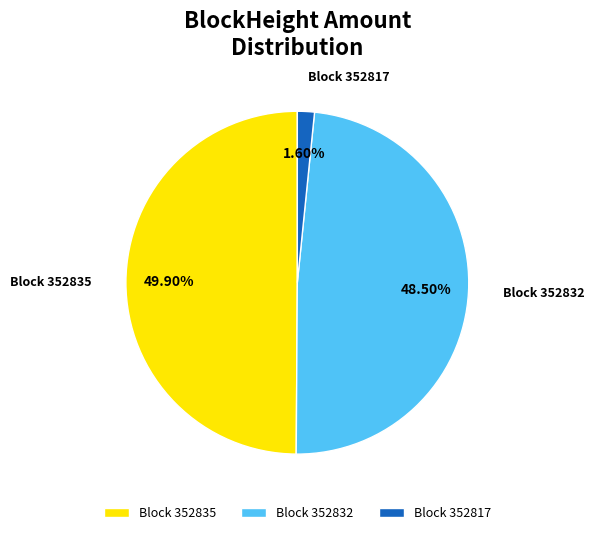

Is Block 352832 the majority of the pie?

No